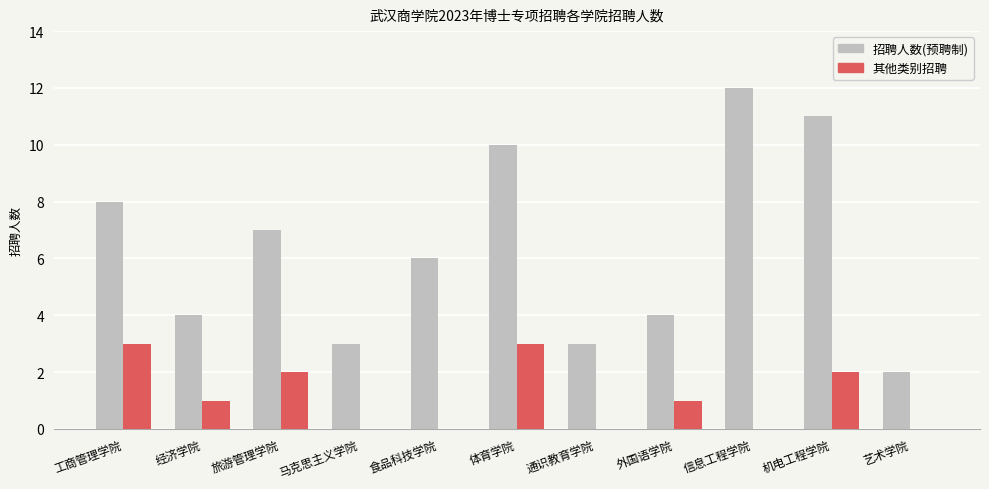

What is the maximum value for 其他类别招聘?

3